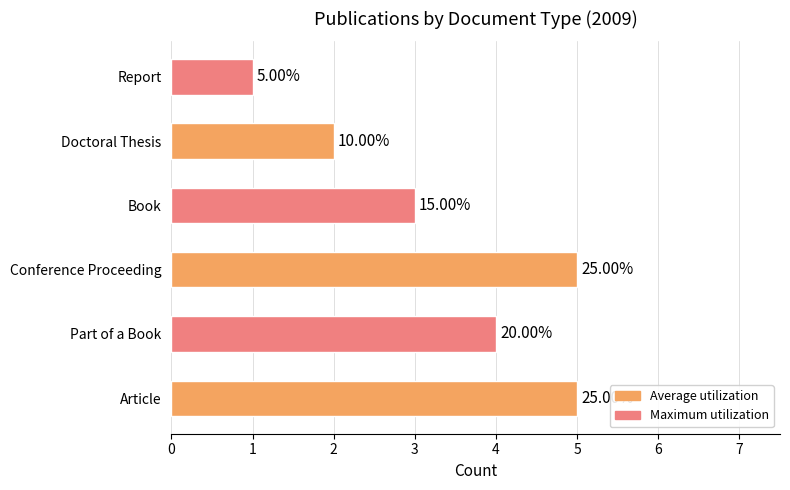

What is the sum of the values at Report and Article?

6